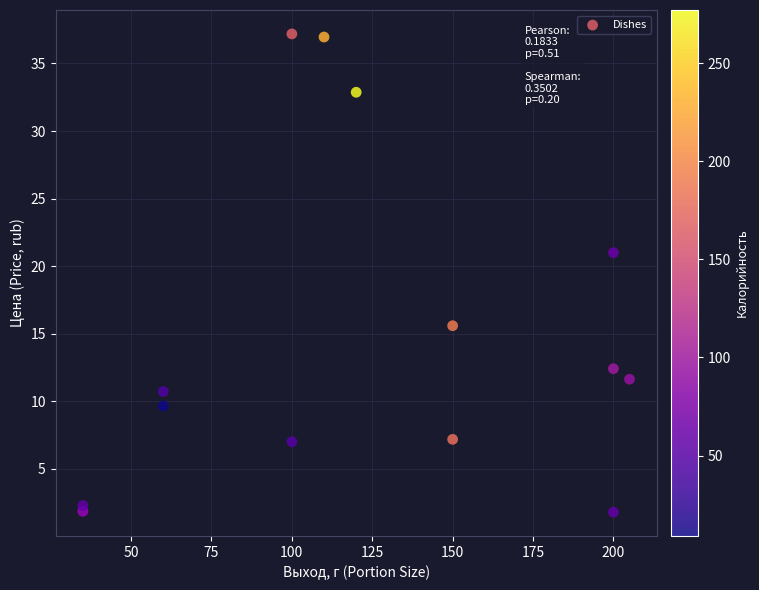

What Y value in the scatter plot is closest to 19?

21.0